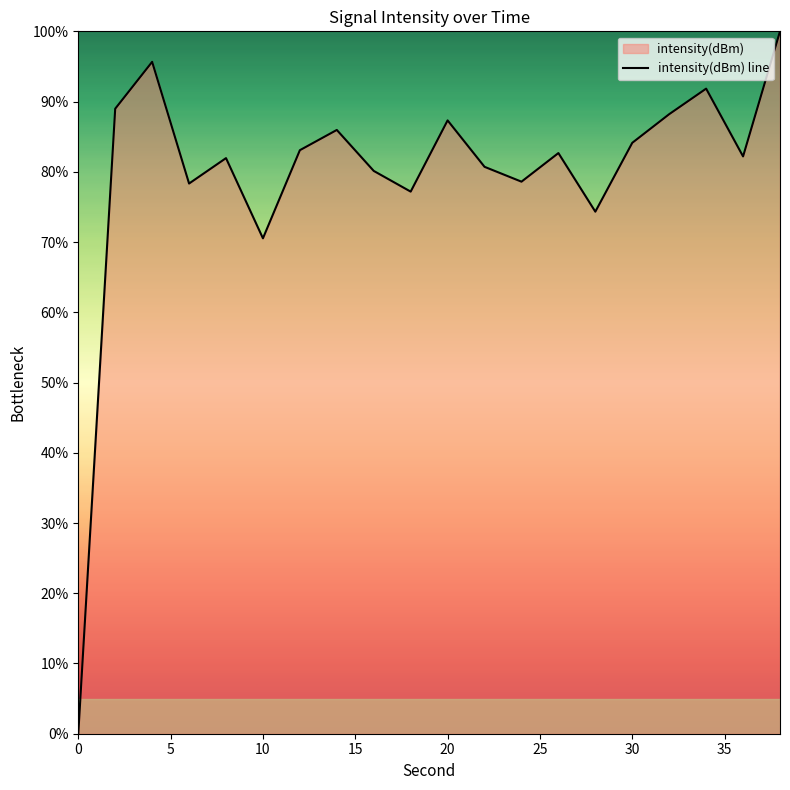

What is the average value?

79.6